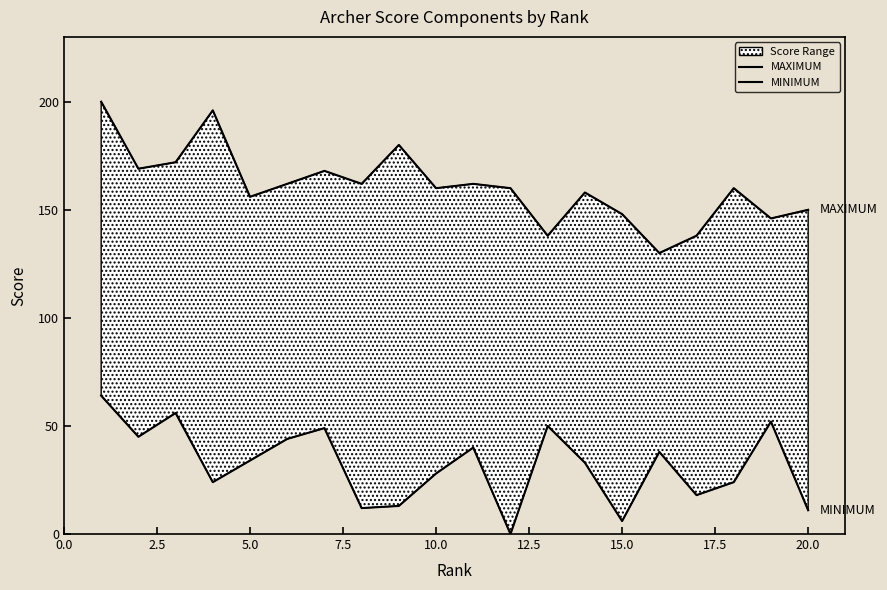

The MINIMUM series shows -34 at 11. True or false?

False